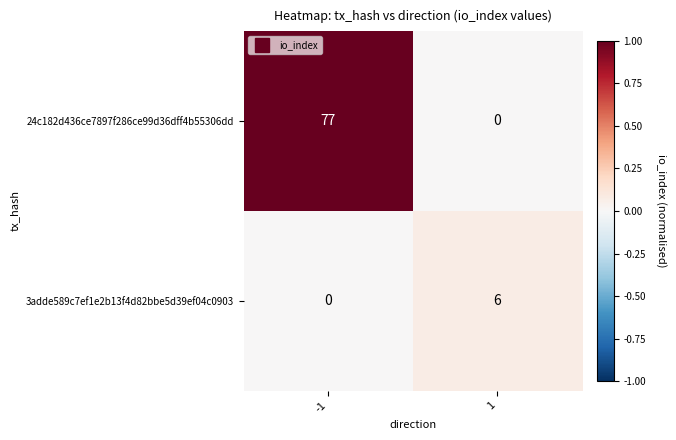

What is the spread (max minus min) of values at -1?

77